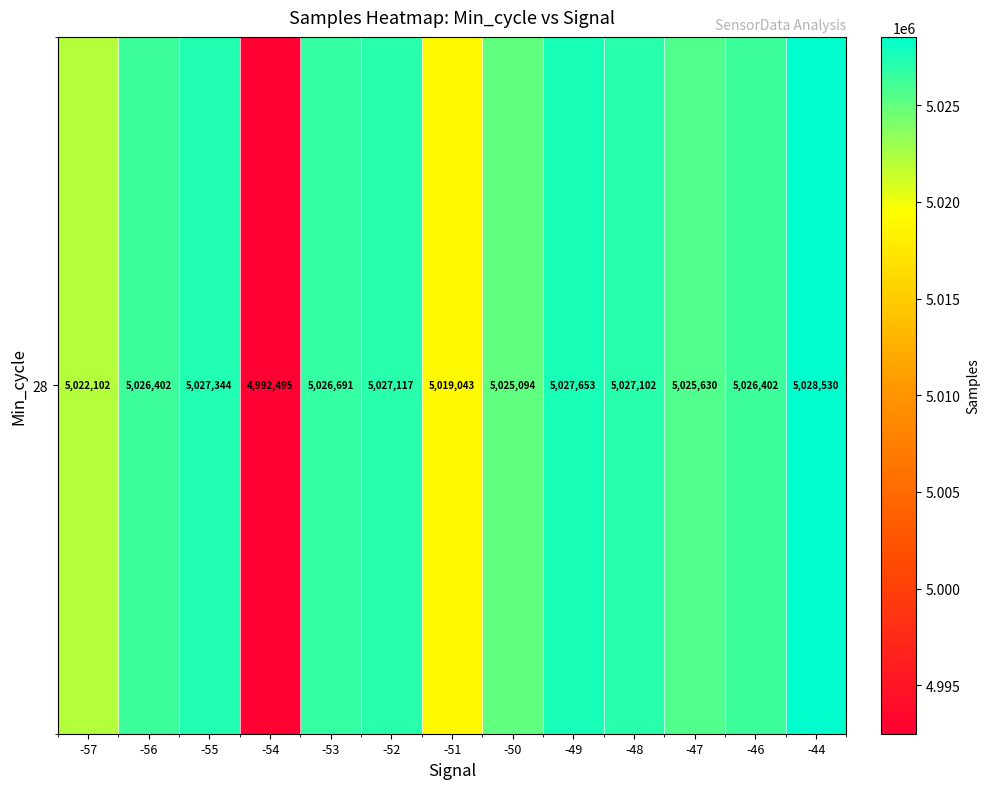

Rank the categories by value from lowest to highest.

-54, -51, -57, -50, -47, -56, -46, -53, -48, -52, -55, -49, -44